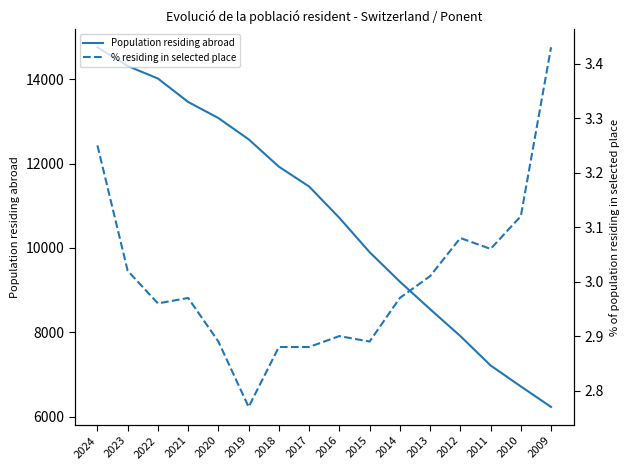

Is the value of % residing in selected place at 2019 greater than the value of Population residing abroad at 2023?

No